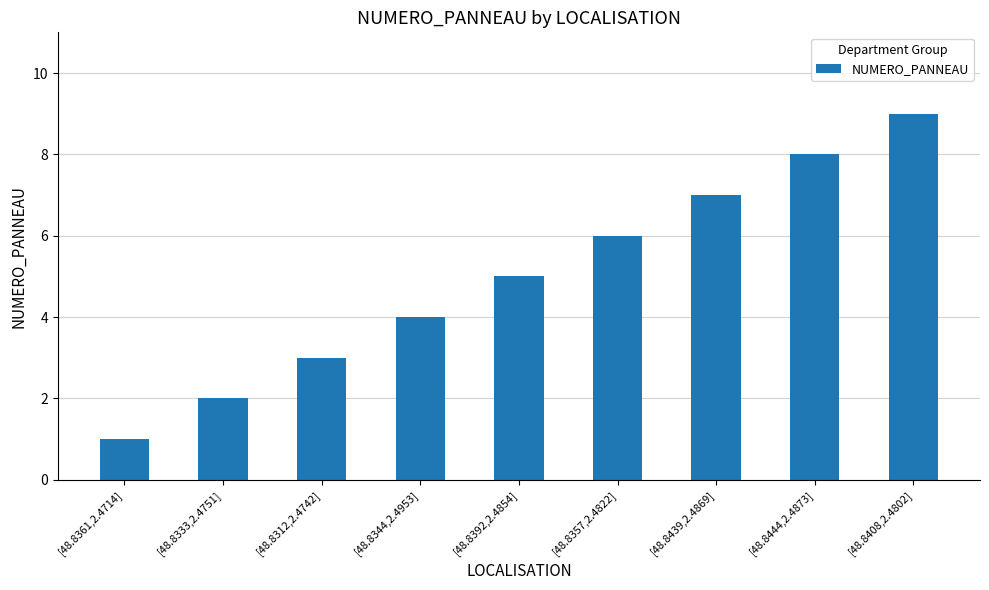

What is the smallest value displayed?

1